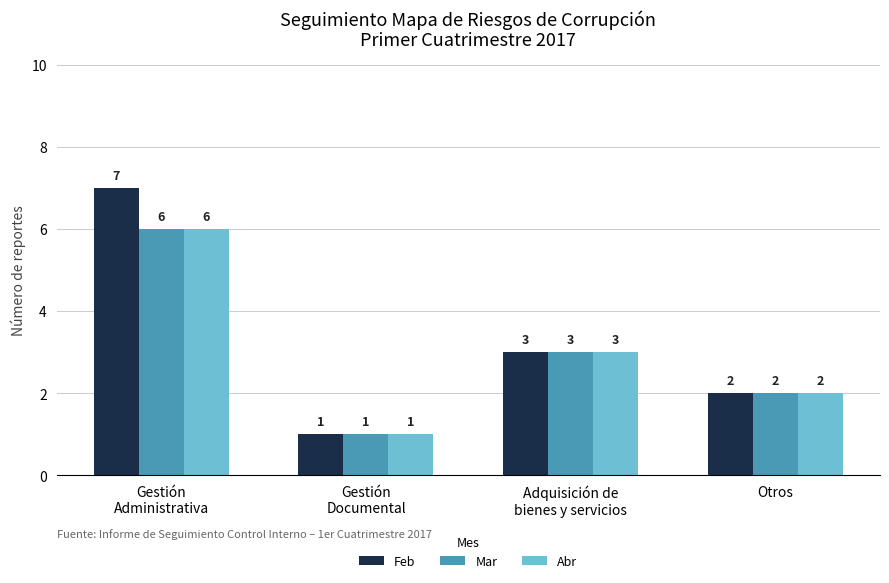

At how many categories does at least one series exceed 5?

1